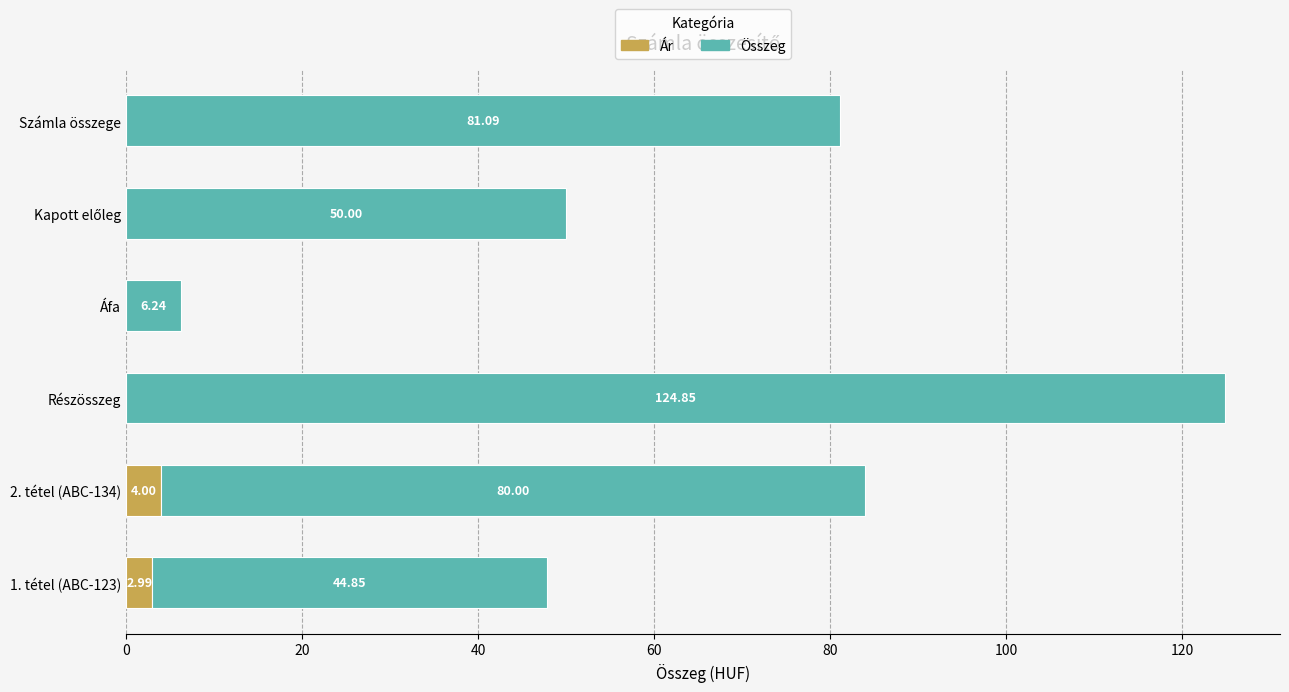

At which category is the sum across all series the highest?

Részösszeg